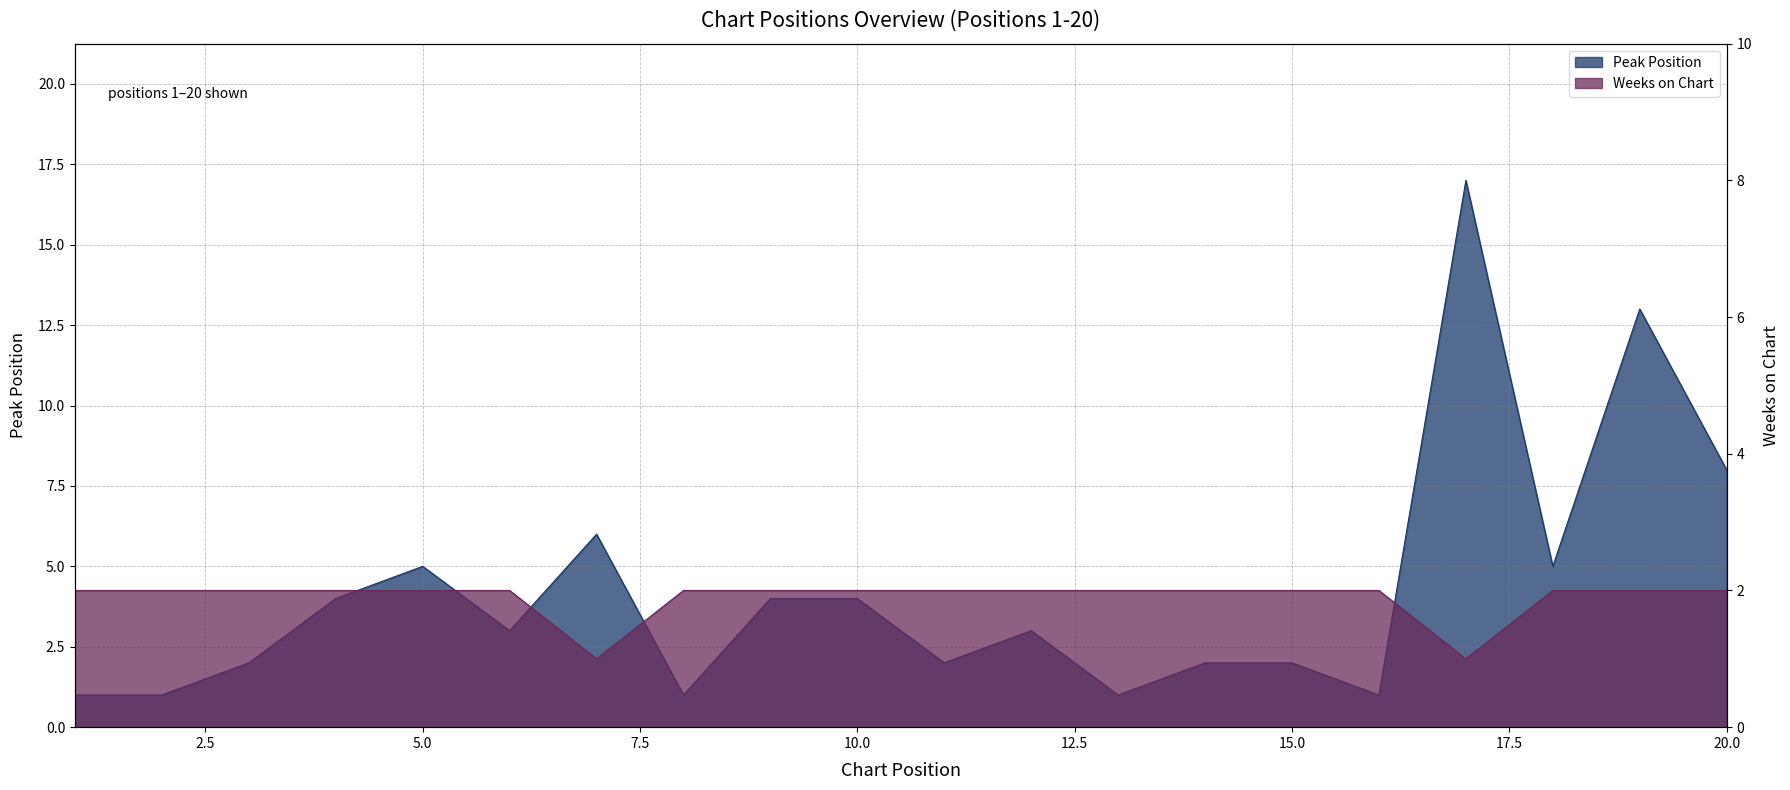

How many data points in Peak Position are less than 3?

9